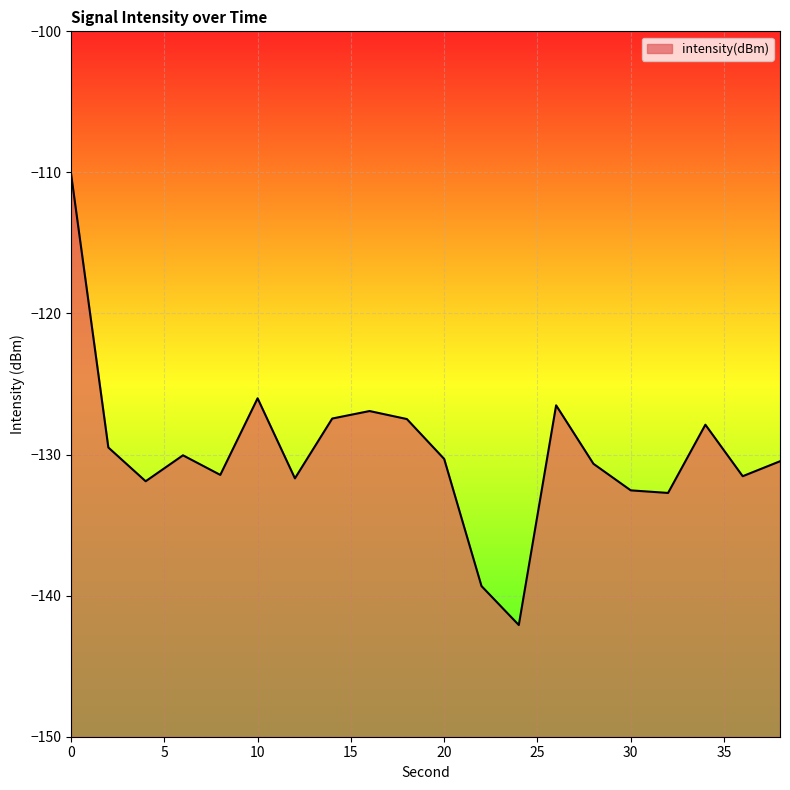

Which category has the lowest value across all series?

24